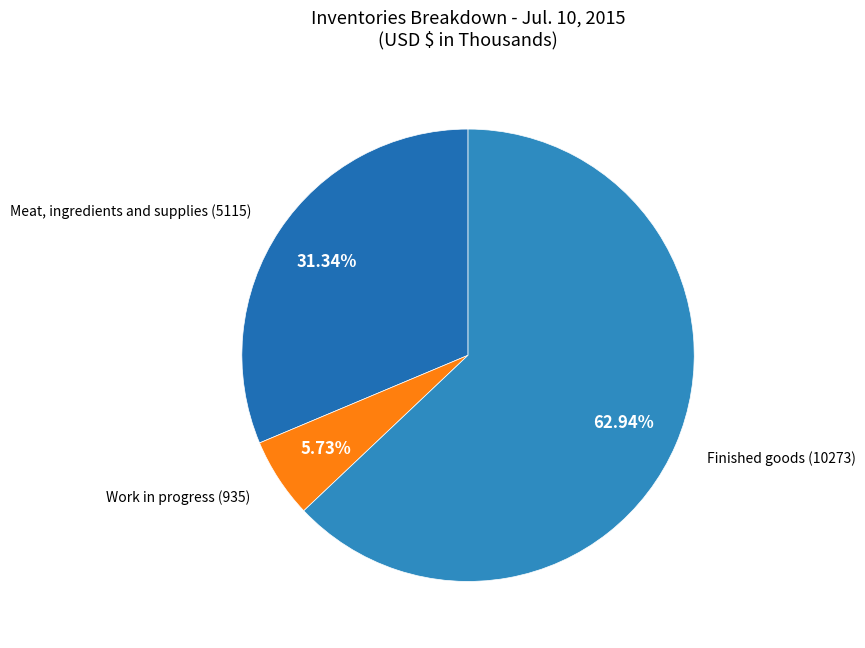

To the nearest percent, what is the difference between the largest and smallest slice percentages?

57%